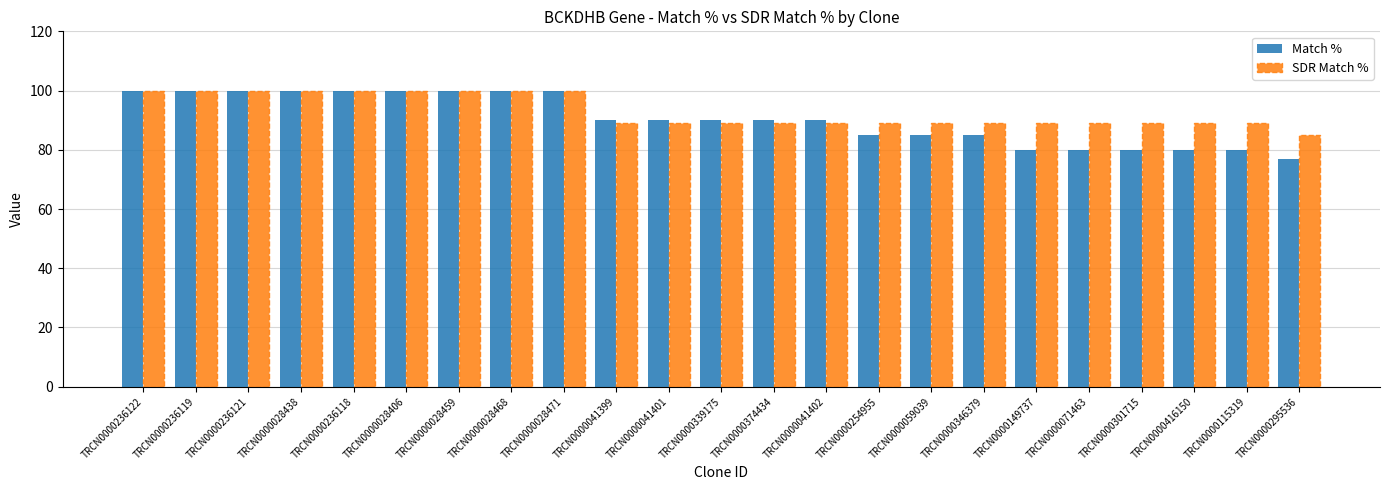

What position from the right is TRCN0000416150?

3